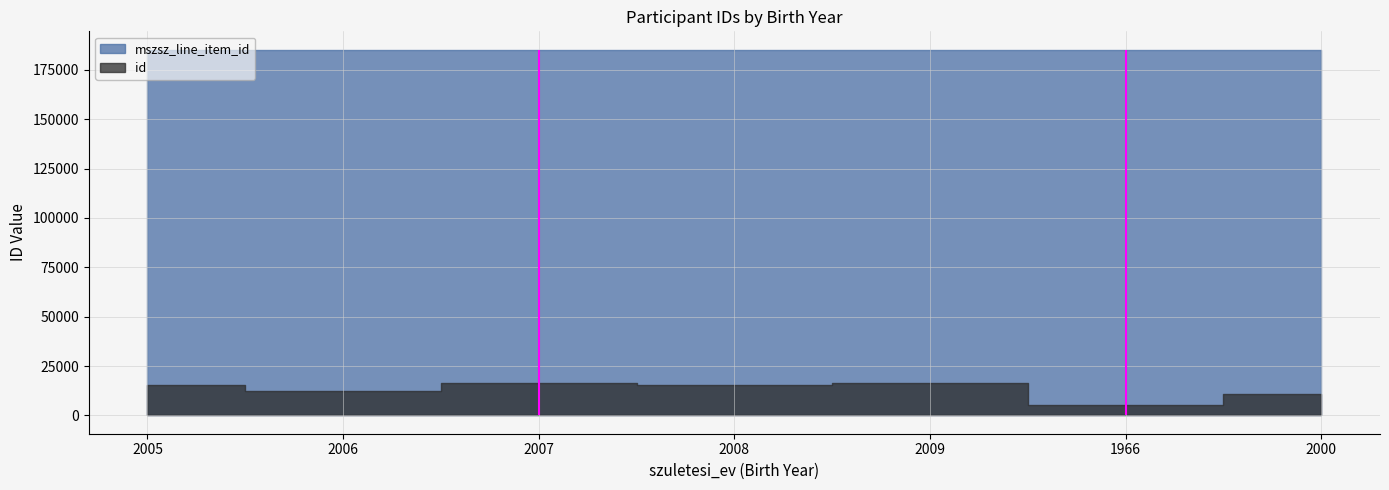

Reading left to right, list all the values displayed in this chart.

mszsz_line_item_id: 185253	185253	185249	185248	185248	185259	185251
id: 15646	12411	16334	15168	16330	5306	10888